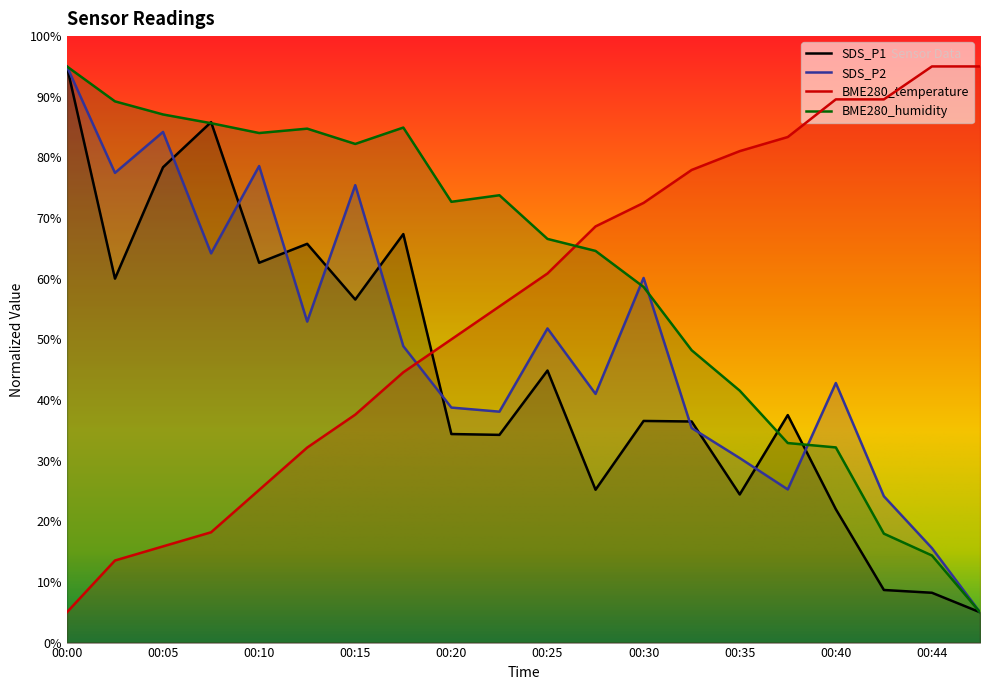

Rank the series by their maximum value, from lowest to highest.

SDS_P1, SDS_P2, BME280_temperature, BME280_humidity